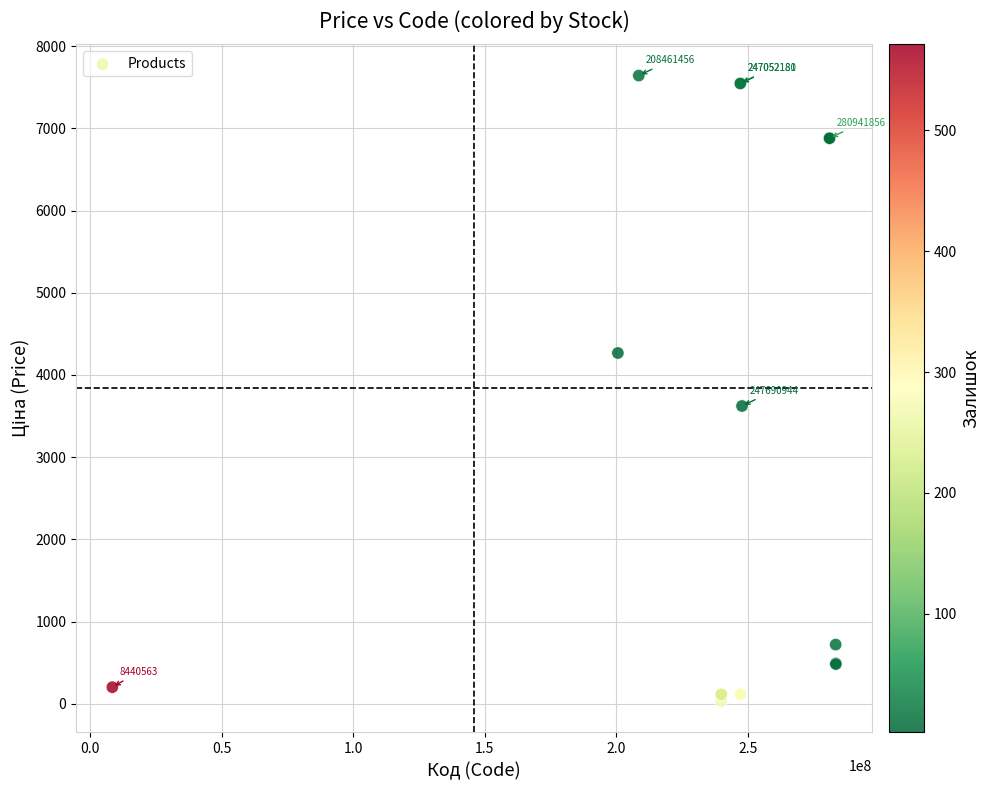

What Y value in the scatter plot is closest to 3836?

3622.2